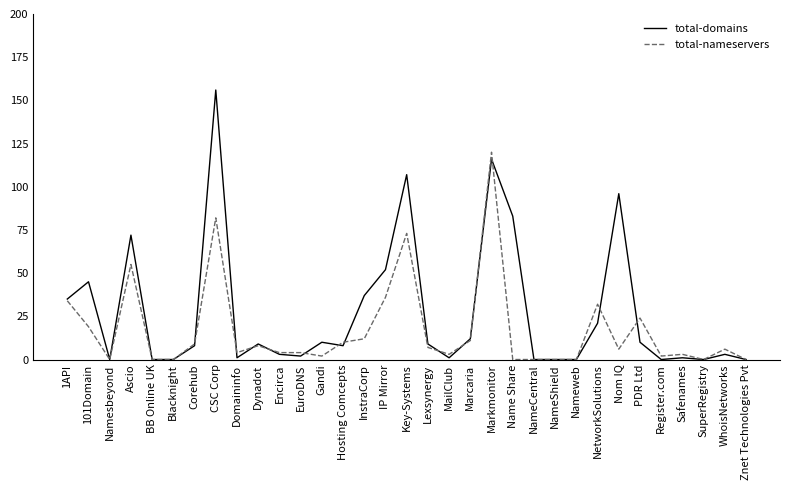

How many categories are shown in the chart?

33